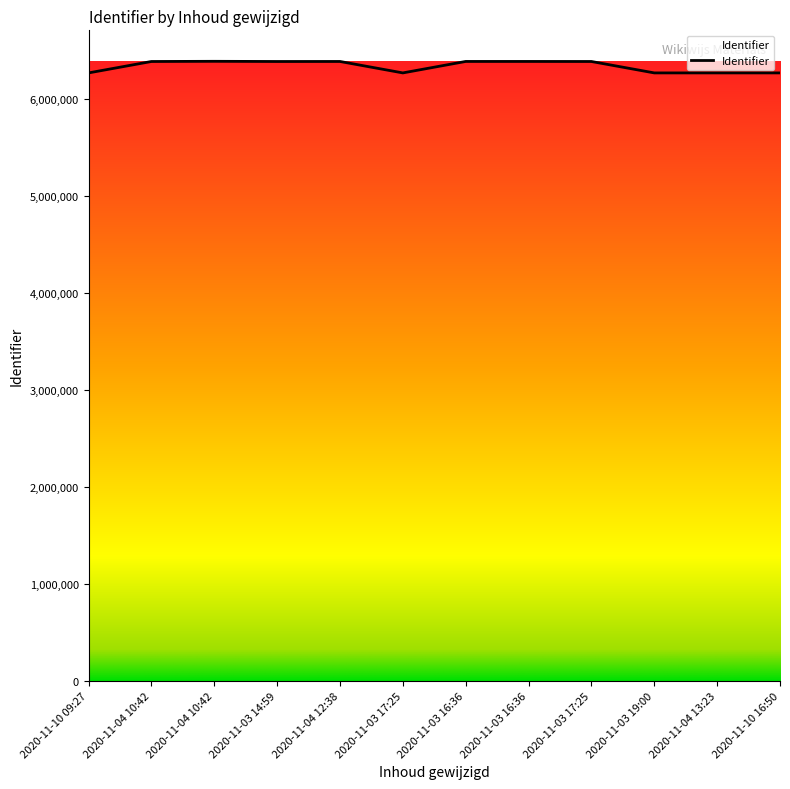

What is the change in value from 2020-11-03 14:59 to 2020-11-04 12:38?

+272